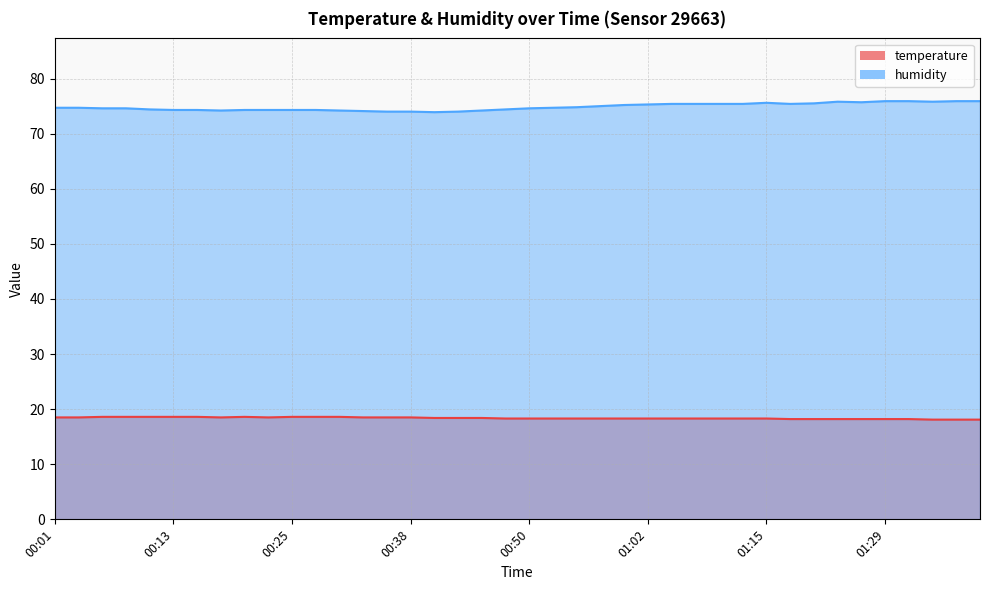

What is the label of the 22nd point from the right?

00:45